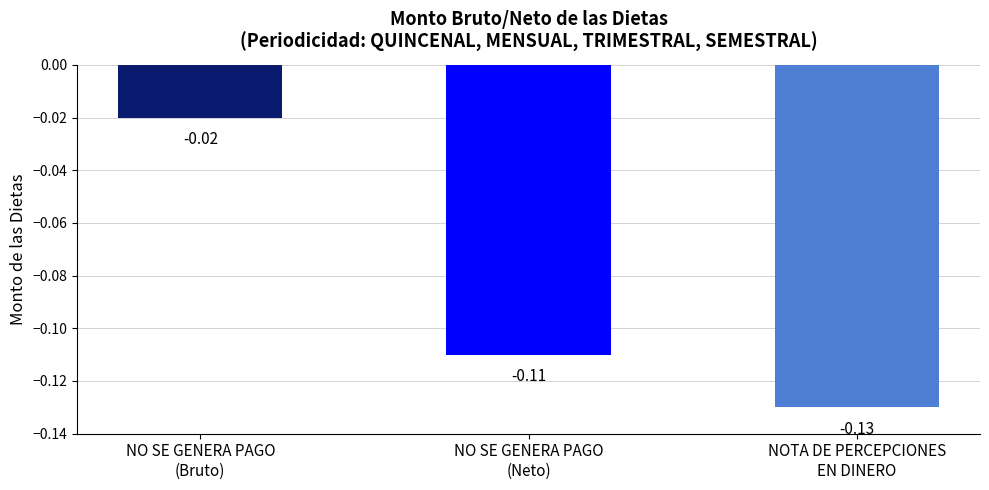

Are the bars grouped side by side (vs. stacked)?

No